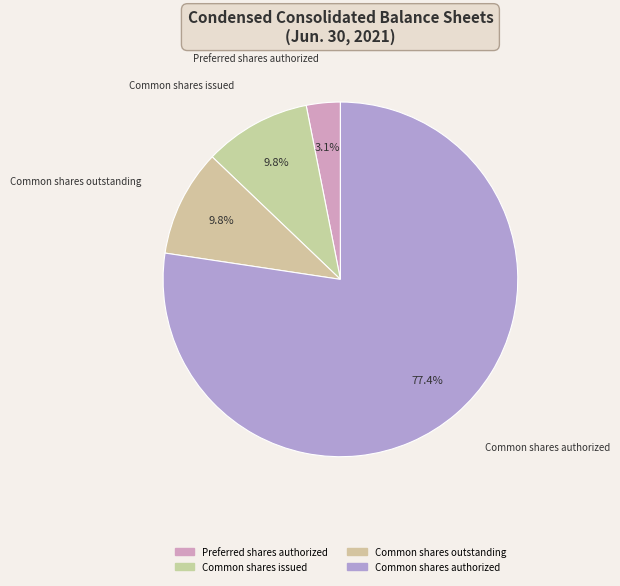

To the nearest percent, what is the average slice percentage?

25%